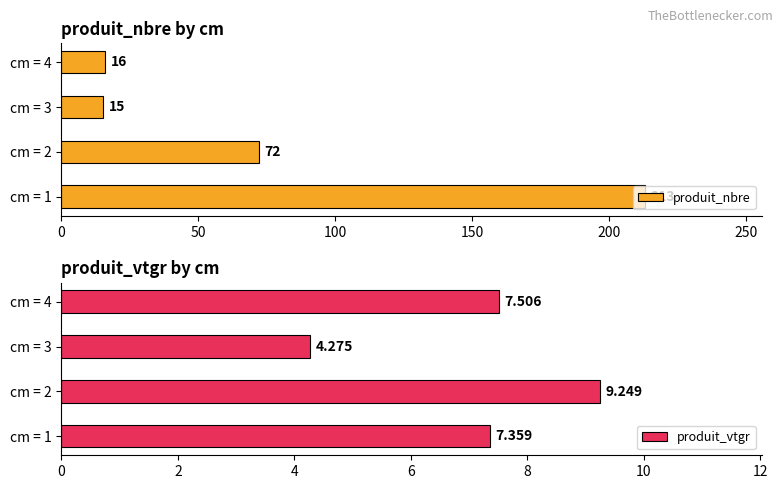

What are all the series names shown in the legend?

produit_nbre, produit_vtgr